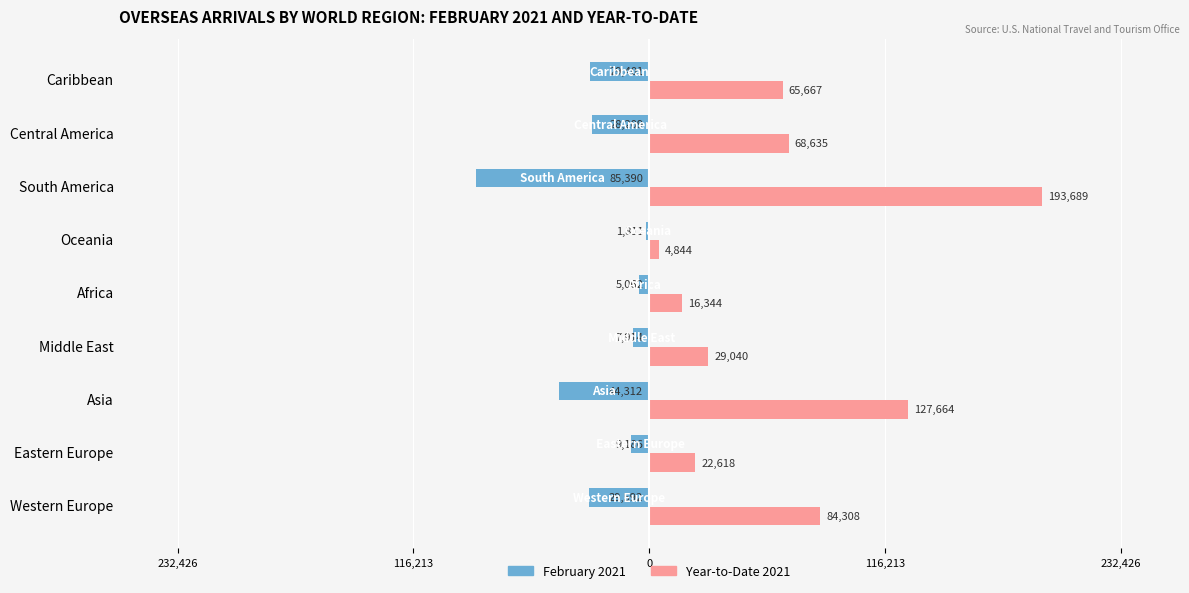

What are all the series names shown in the legend?

February 2021, Year-to-Date 2021